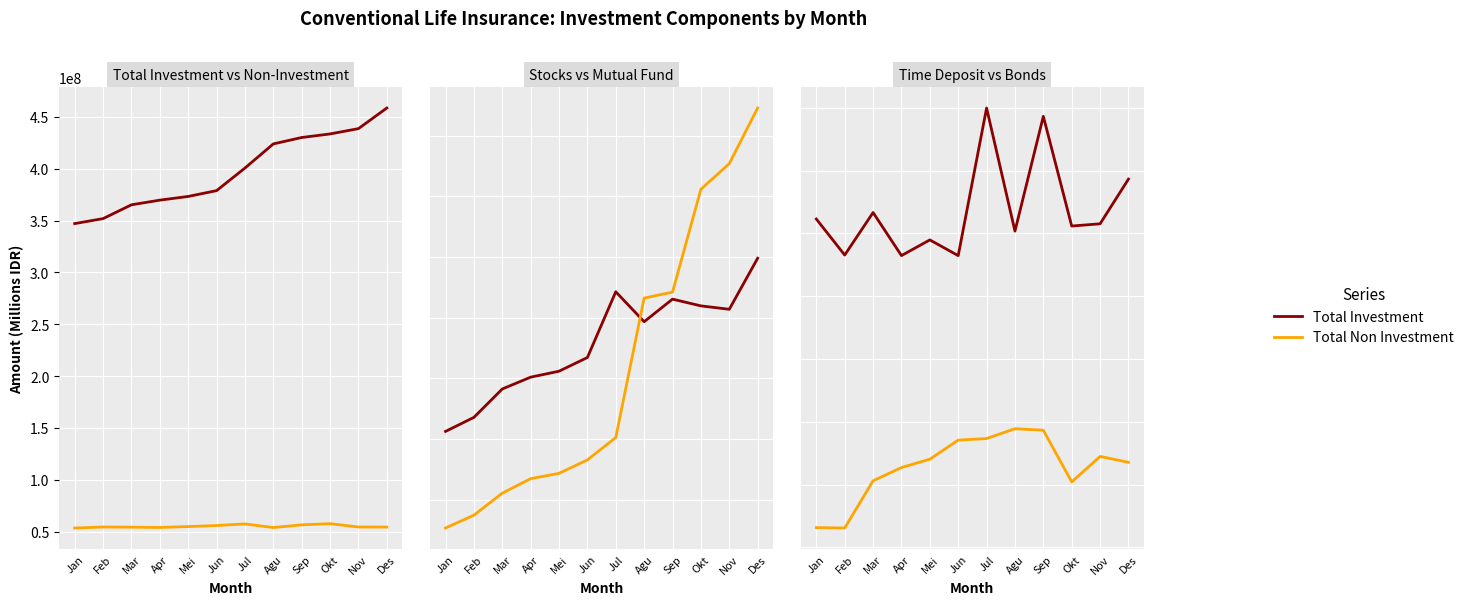

What is the label of the 9th point from the left?

Sep